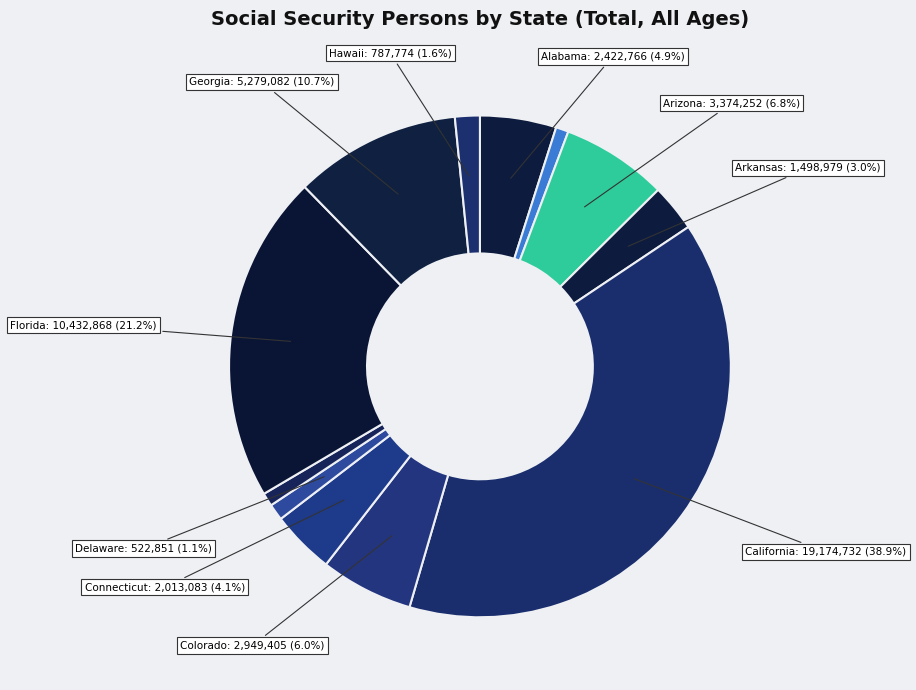

Count the number of slices in the pie.

12